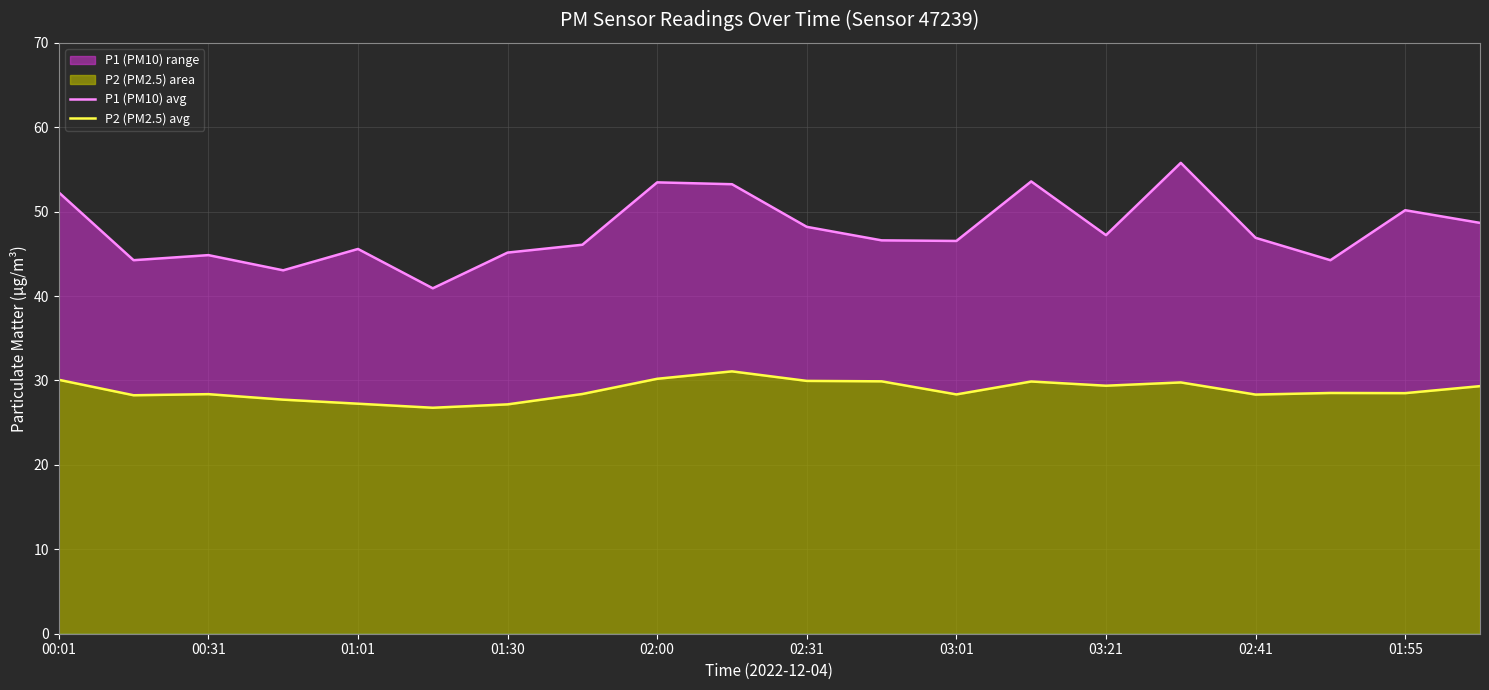

True or false: P1 (PM10) avg and P2 (PM2.5) avg cross at least once.

False